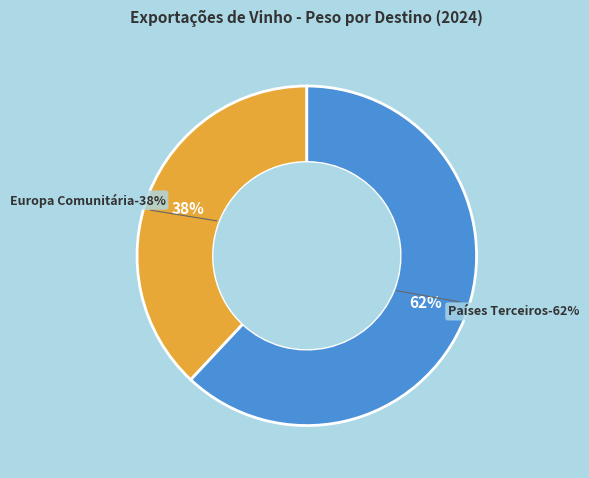

Rank the categories by value from highest to lowest.

Países Terceiros, Europa Comunitária